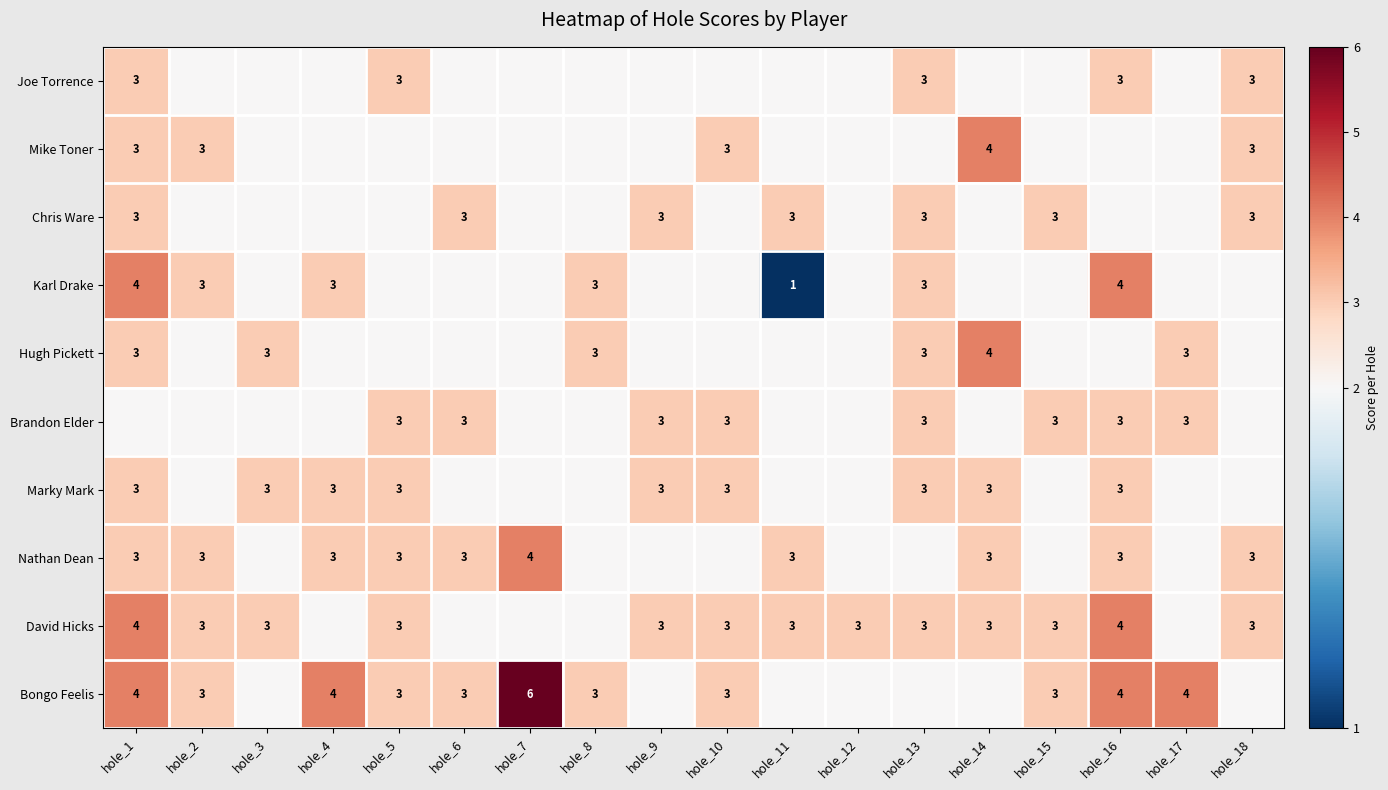

The Chris Ware series shows 5 at hole_15. True or false?

False